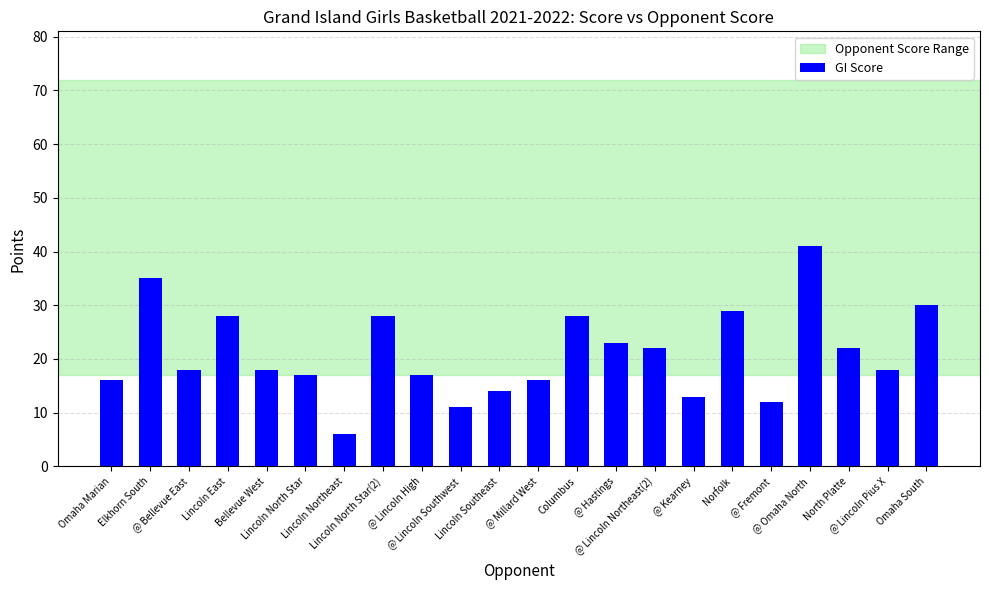

What is the average value?

21